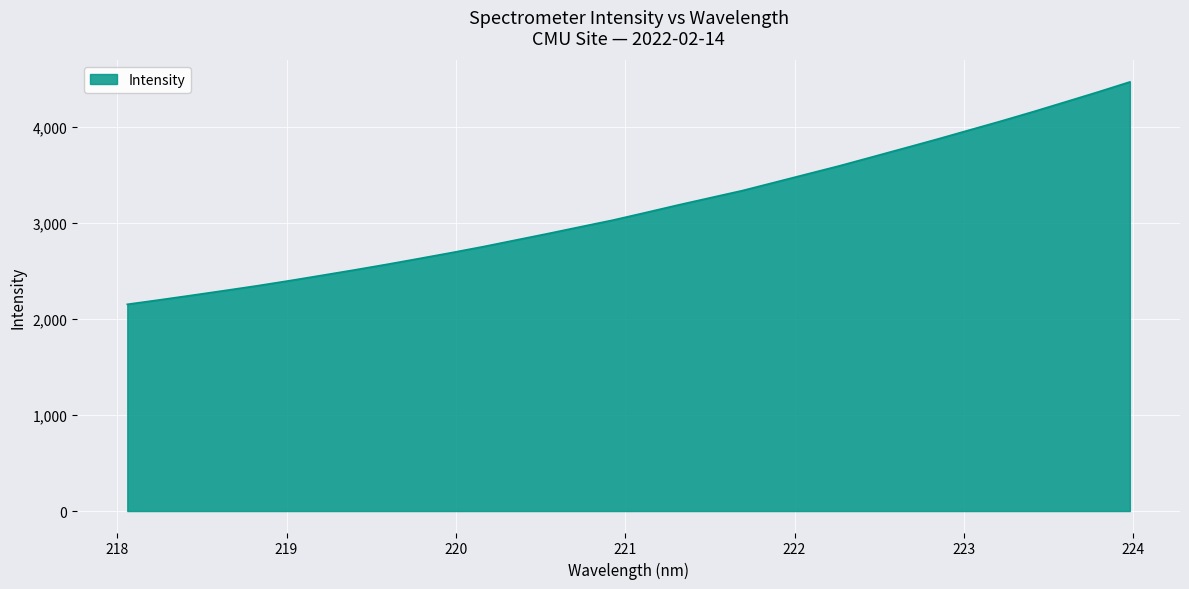

How many lines are shown in the chart?

1